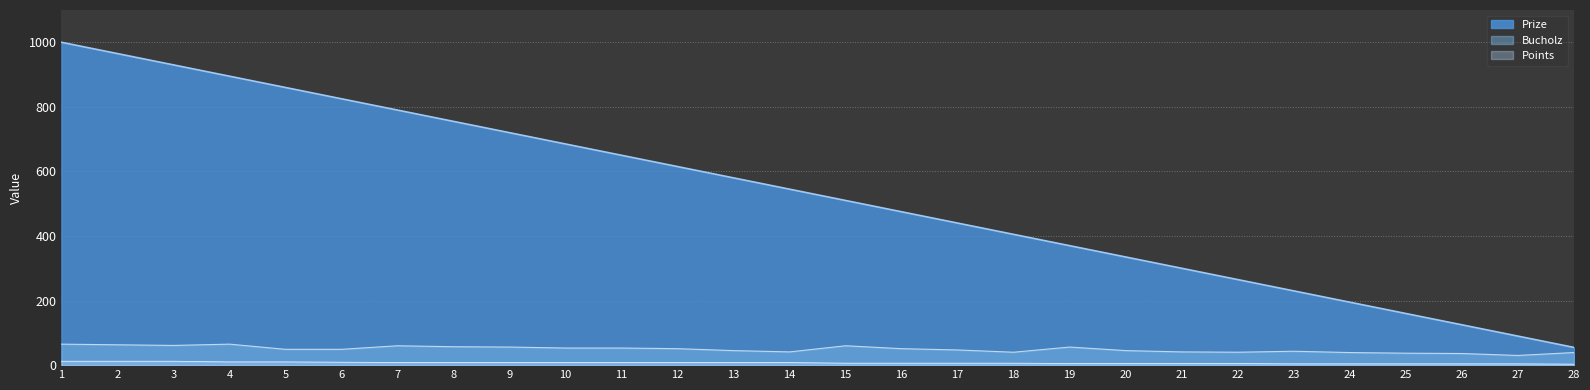

True or false: Prize and Points intersect in this chart.

False